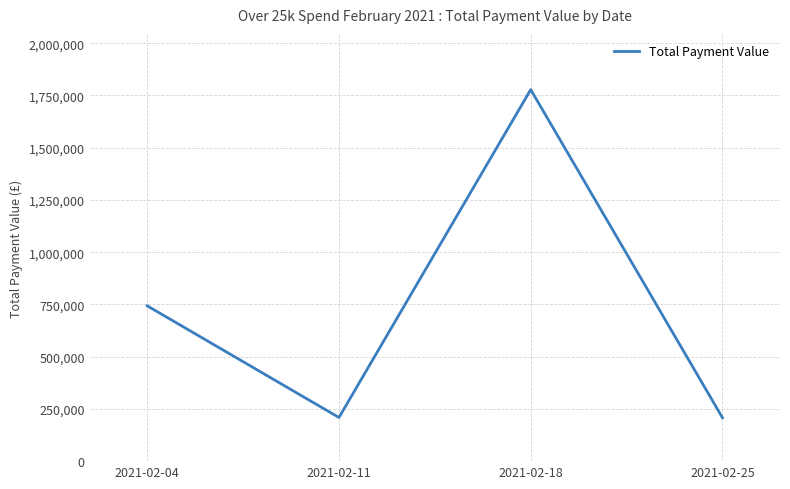

How many series are shown in this chart?

1